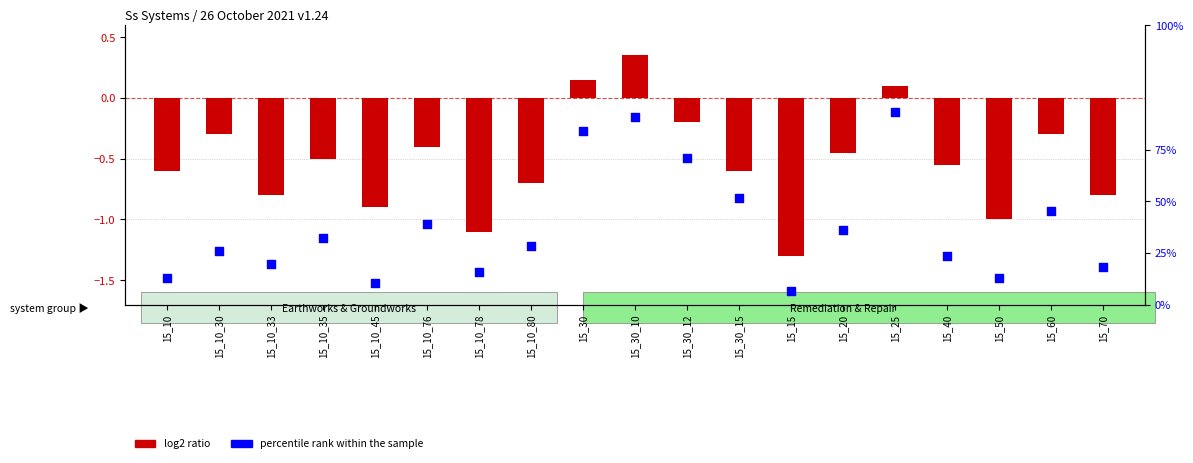

Which series contains the lowest Y value?

percentile rank within the sample